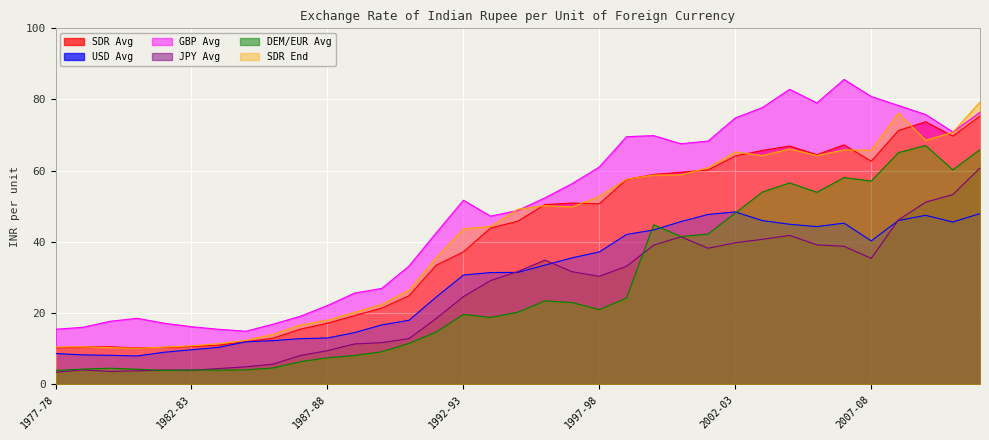

What is the difference between the highest and lowest values at 1982-83?

12.2